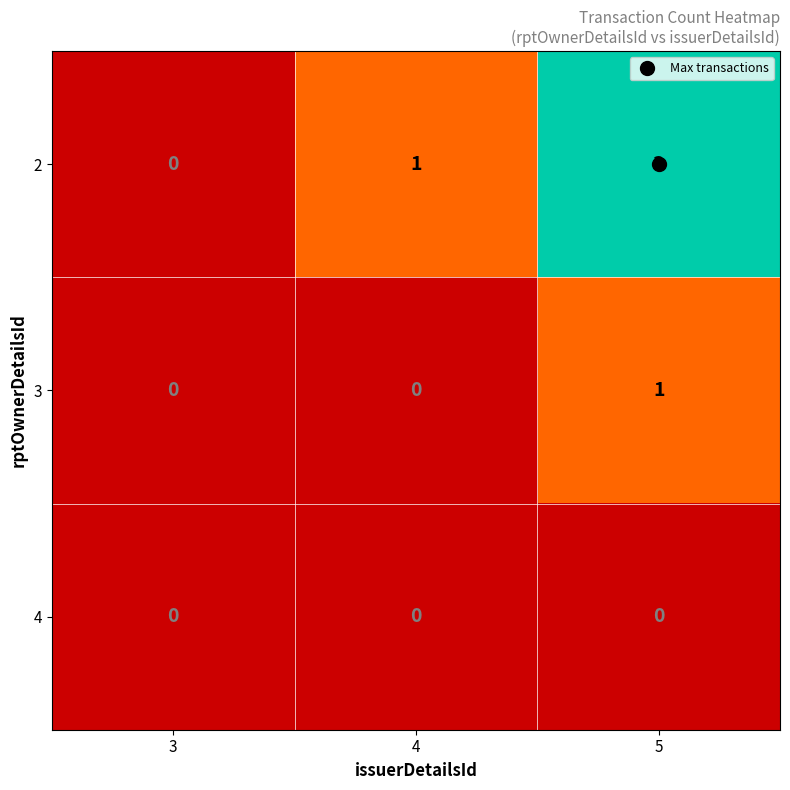

List the labels in order of 2 value, smallest first.

3, 4, 5